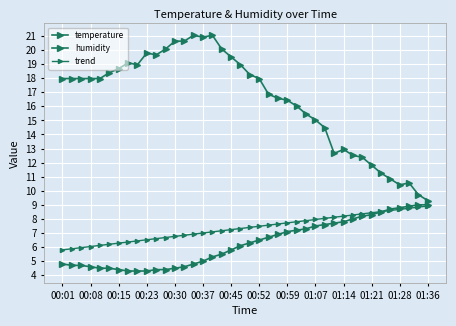

Which series has the largest range (max minus min)?

humidity